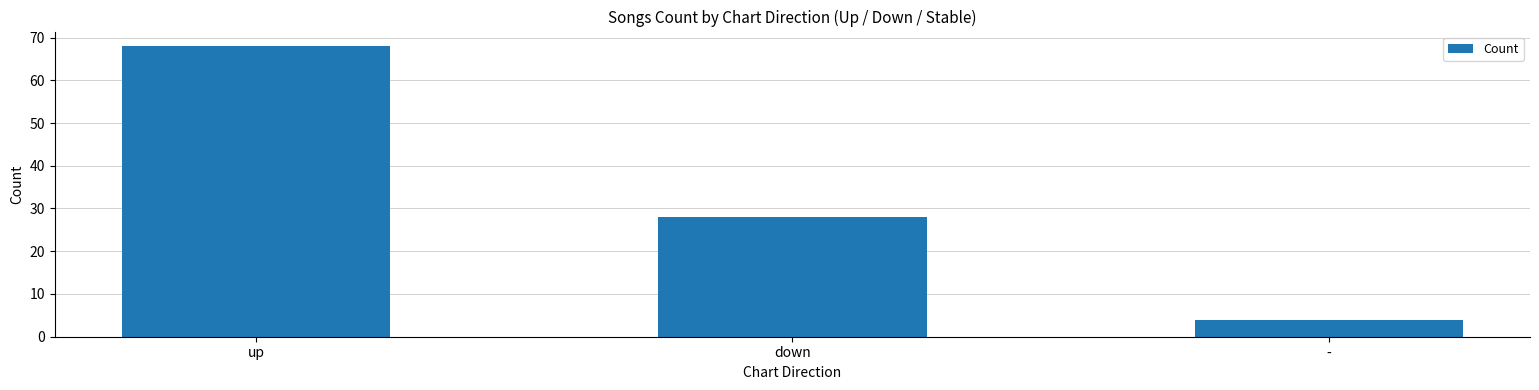

The chart shows a value of 39 at down. True or false?

False